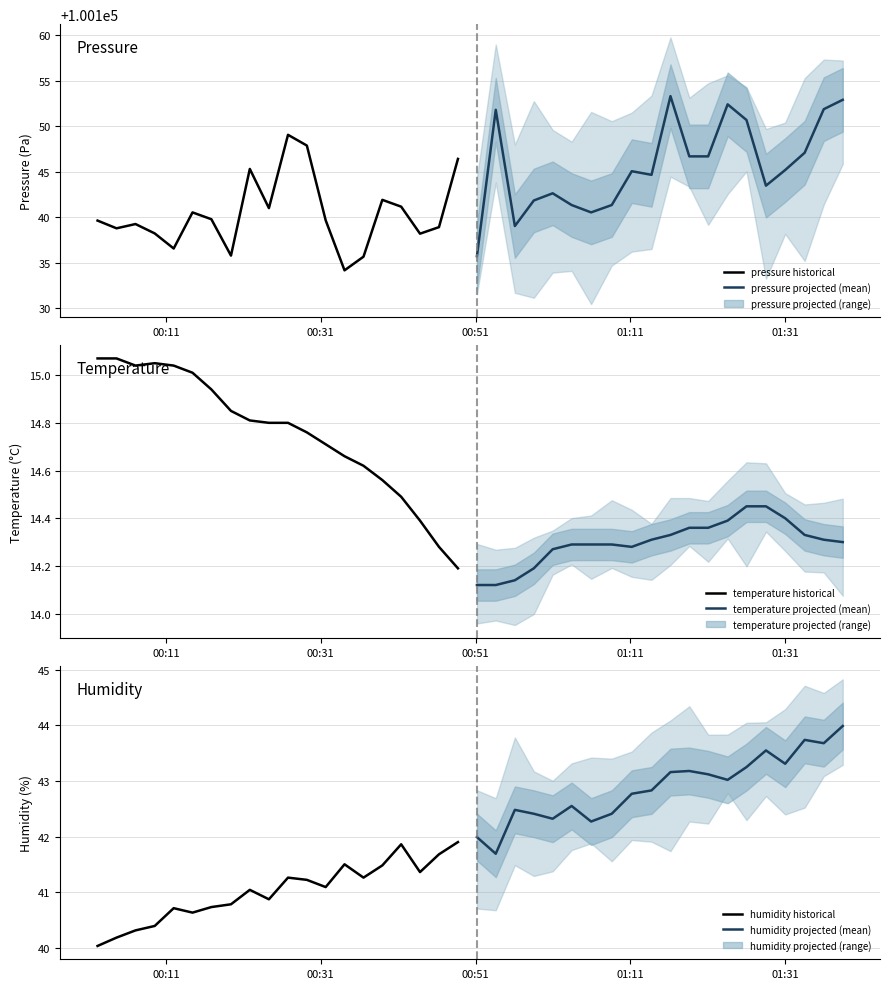

True or false: temperature (projected) and pressure (projected) intersect in this chart.

False